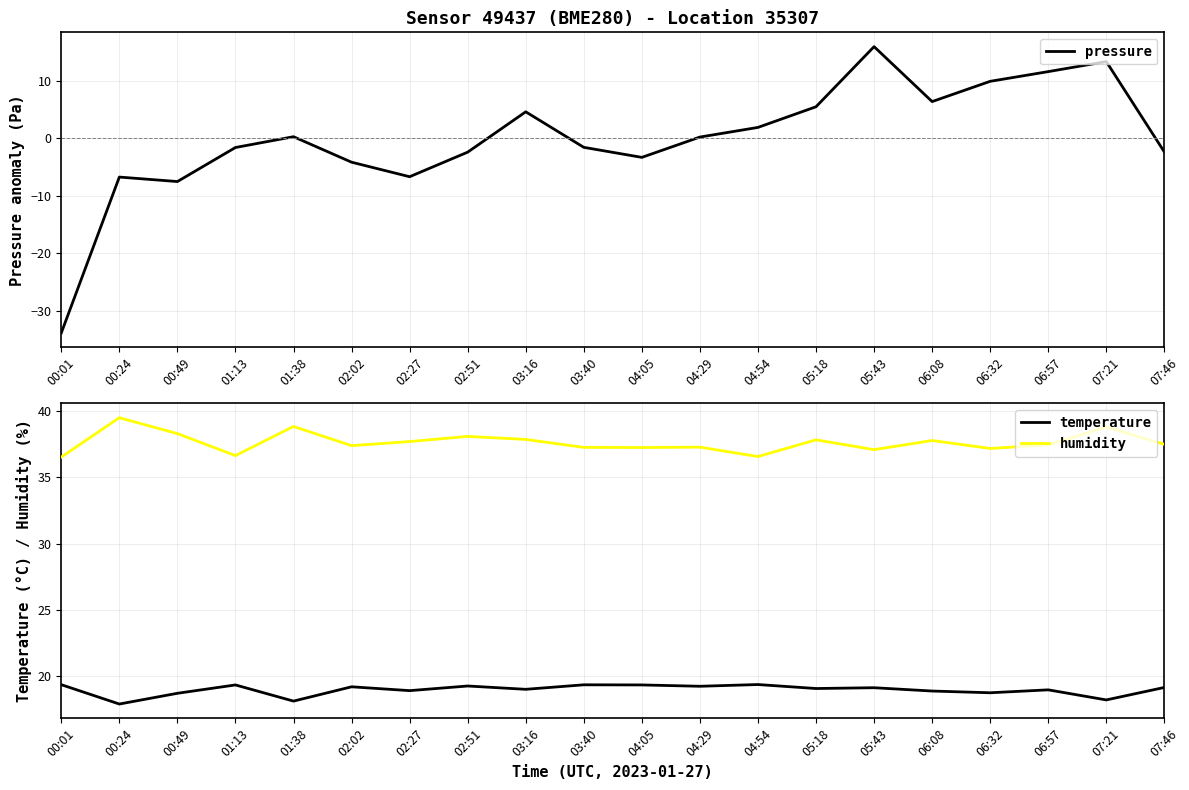

Which series has the widest spread of values?

pressure